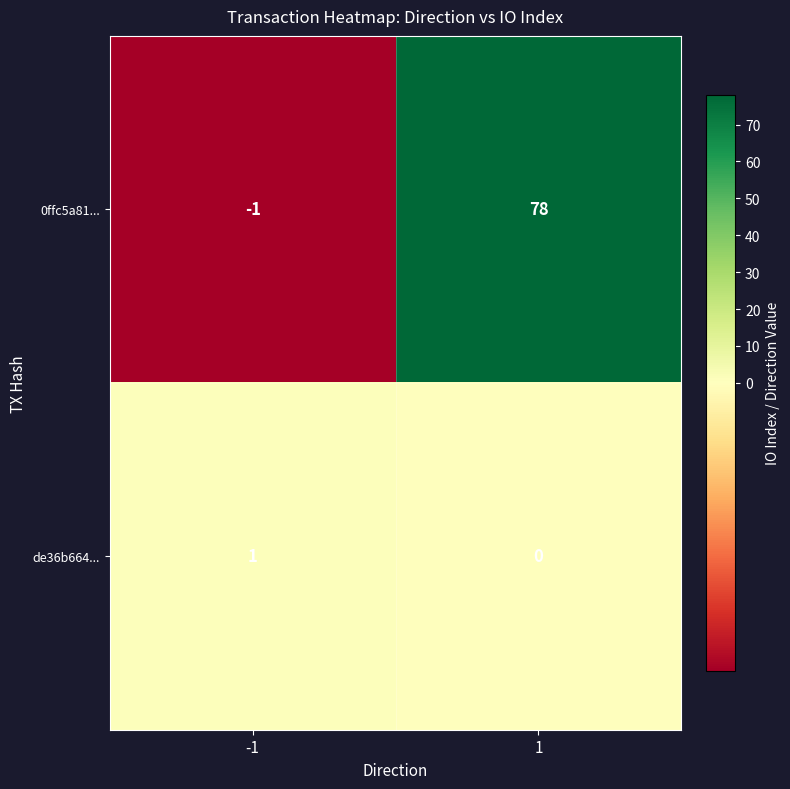

What is the maximum value shown in the chart?

78